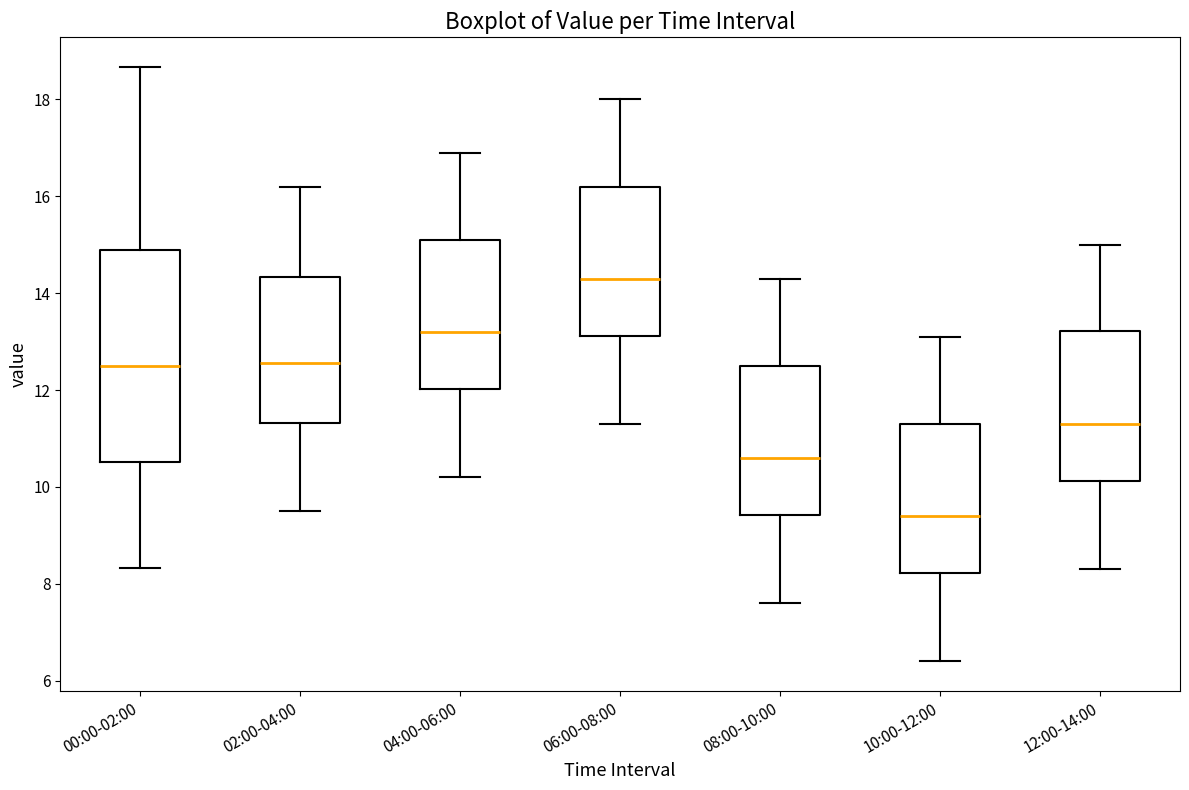

Reading left to right, transcribe this box plot: for each box, give where its median line is, the range the box spans, and where its two whiskers end, as read against the y-axis. The values are not printed on the chart, so give them approximately, as read against the axis.

00:00-02:00: median 12.6, box 10.6 to 15.0, whiskers 8.4 to 18.6
02:00-04:00: median 12.6, box 11.4 to 14.4, whiskers 9.6 to 16.2
04:00-06:00: median 13.2, box 12.0 to 15.2, whiskers 10.2 to 17.0
06:00-08:00: median 14.4, box 13.2 to 16.2, whiskers 11.4 to 18.0
08:00-10:00: median 10.6, box 9.4 to 12.6, whiskers 7.6 to 14.4
10:00-12:00: median 9.4, box 8.2 to 11.4, whiskers 6.4 to 13.2
12:00-14:00: median 11.4, box 10.2 to 13.2, whiskers 8.4 to 15.0